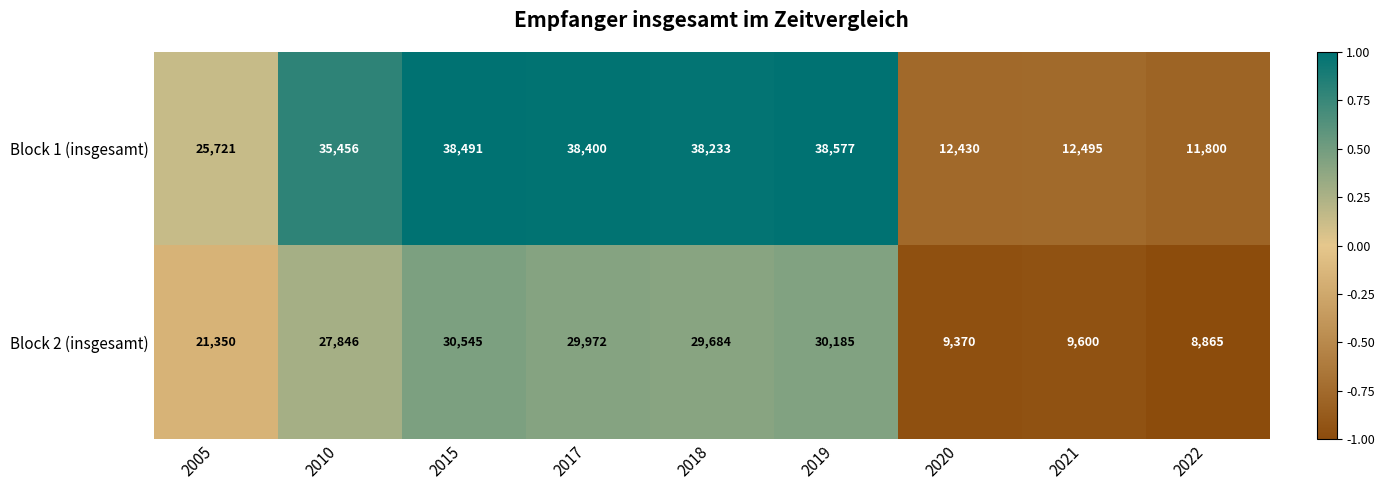

Which series has the largest total across all categories?

Block 1 (insgesamt)